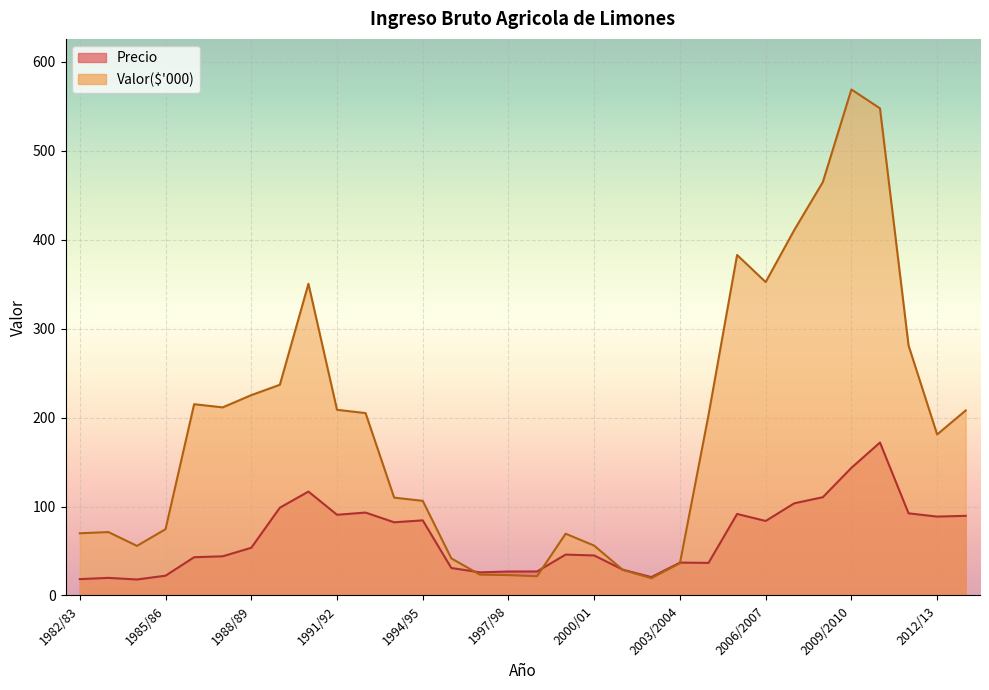

What is the total value across all series at 2013/14?

297.5